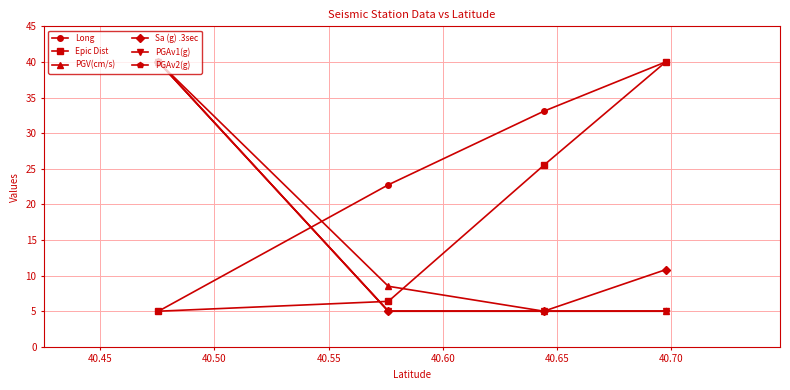

Does the chart have visible grid lines?

Yes